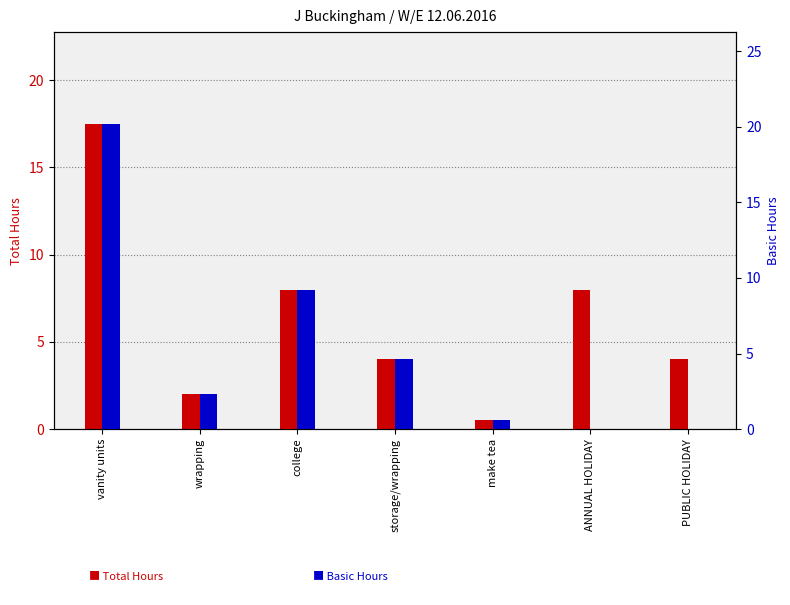

What are all the series names shown in the legend?

Total Hours, Basic Hours